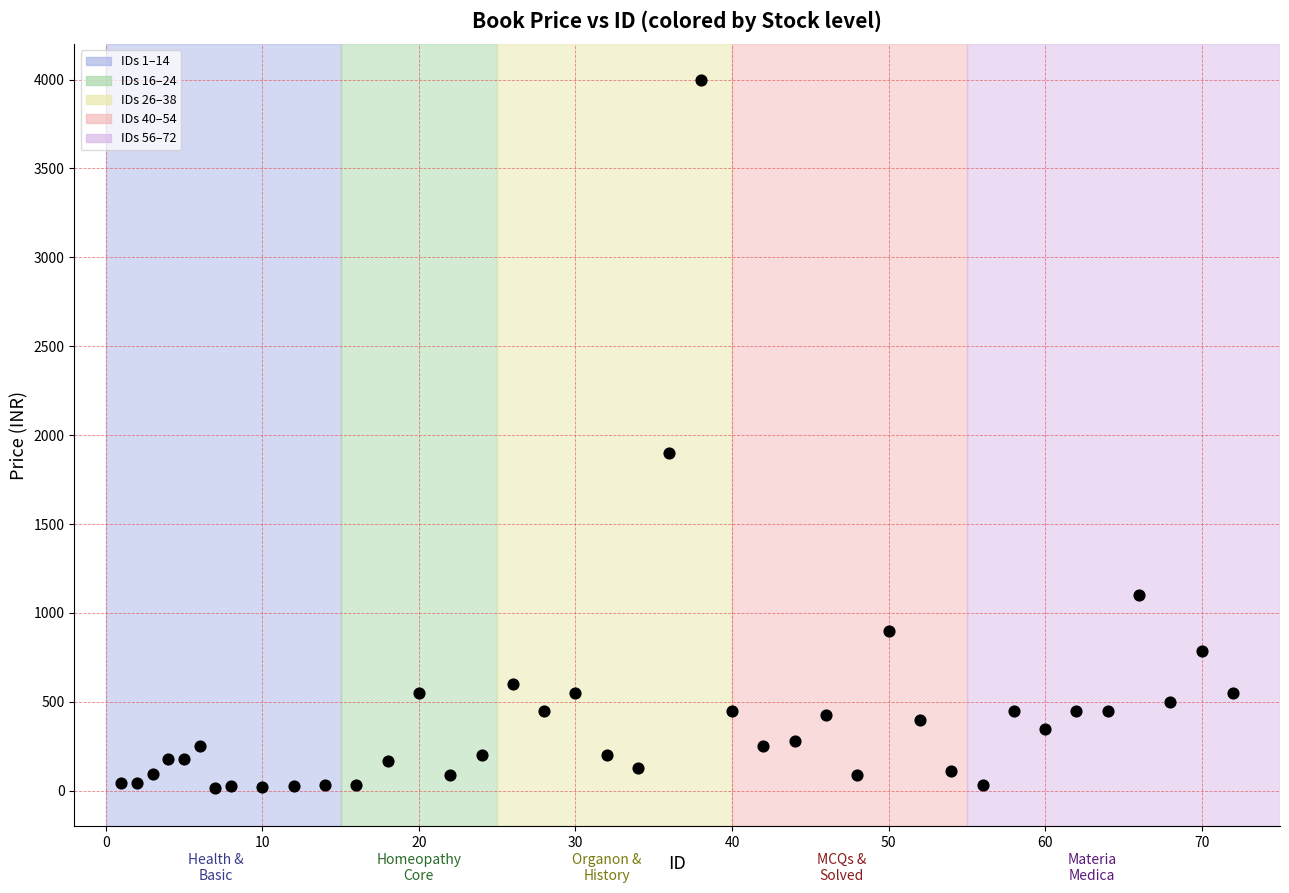

What Y value in the scatter plot is closest to 2007?

1900